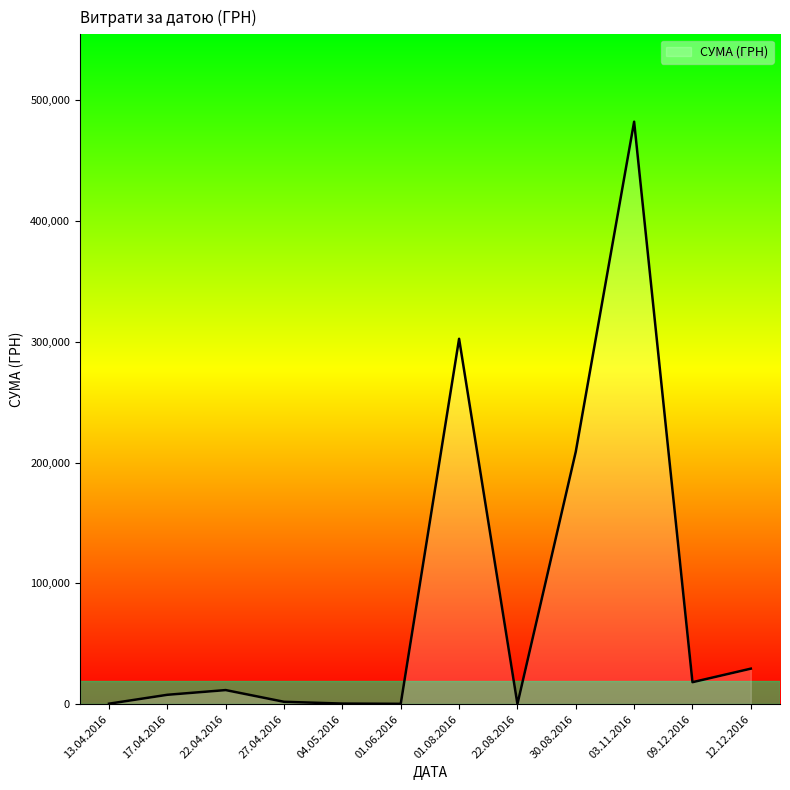

What is the difference between the values at 12.12.2016 and 09.12.2016?

11208.0